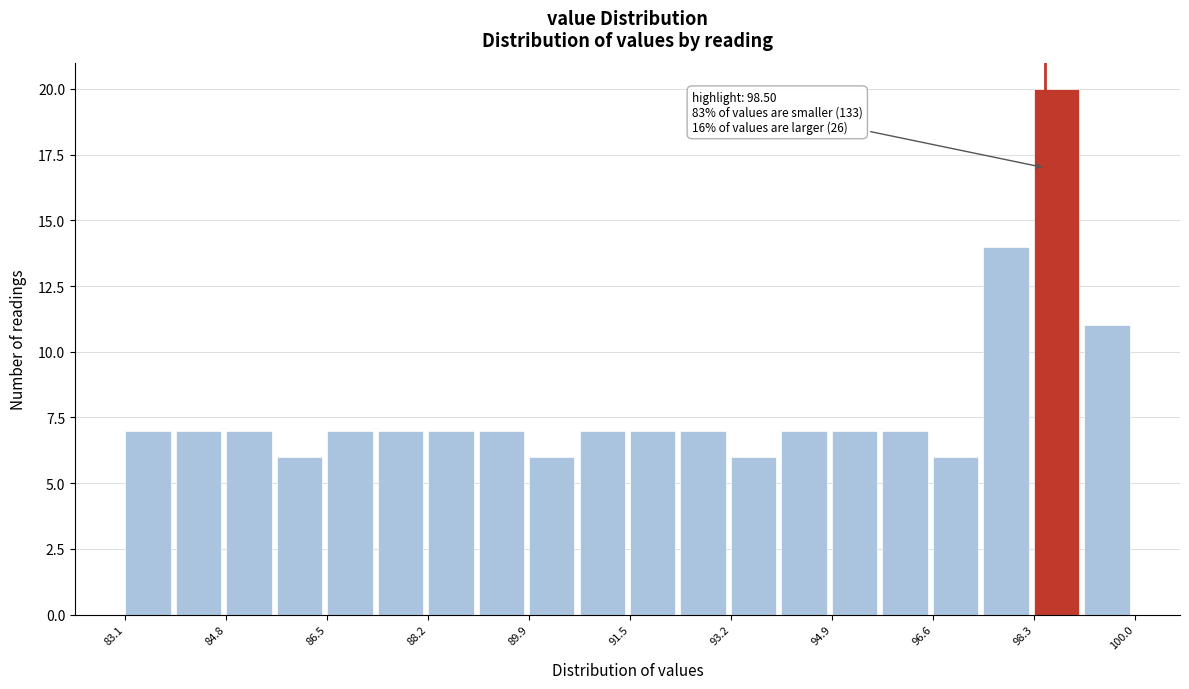

Over which range of the x-axis is the bar tallest?

98.4 to 99.2